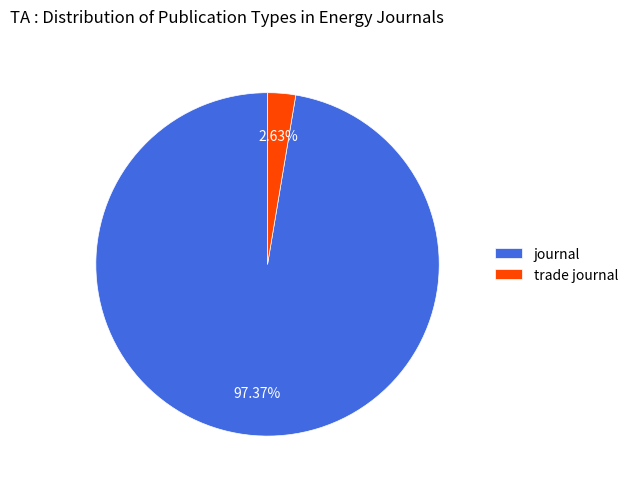

True or false: trade journal accounts for 3% of the total.

True